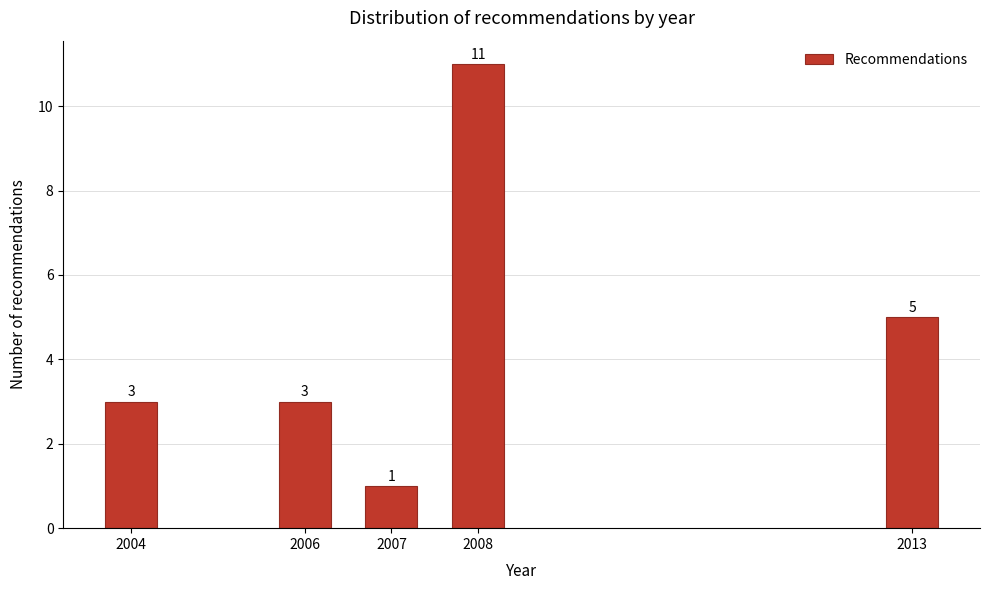

Reading left to right, extract all data points from this chart.

2004=3	2006=3	2007=1	2008=11	2013=5